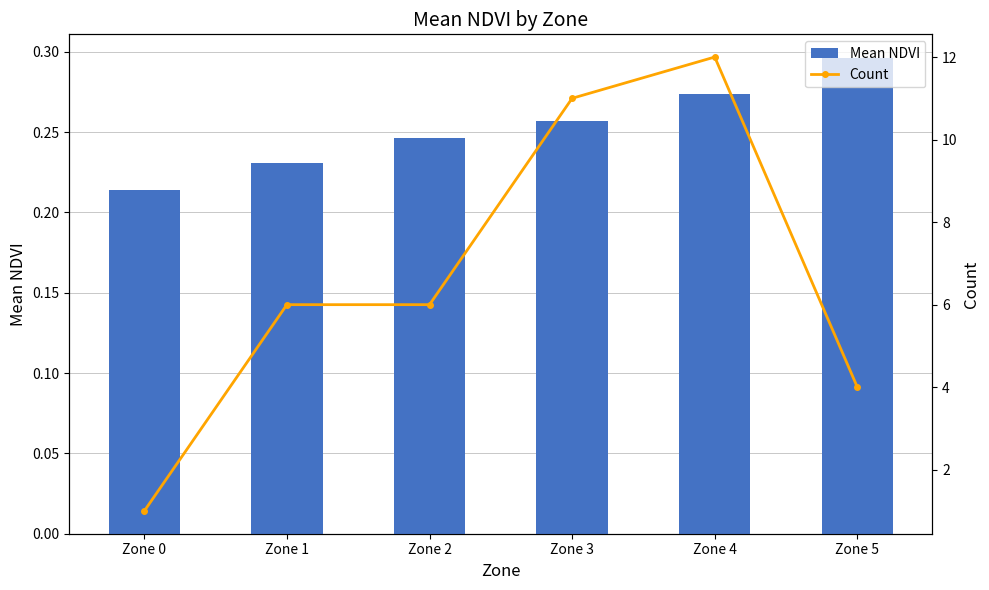

What are all the series names shown in the legend?

Mean NDVI, Count